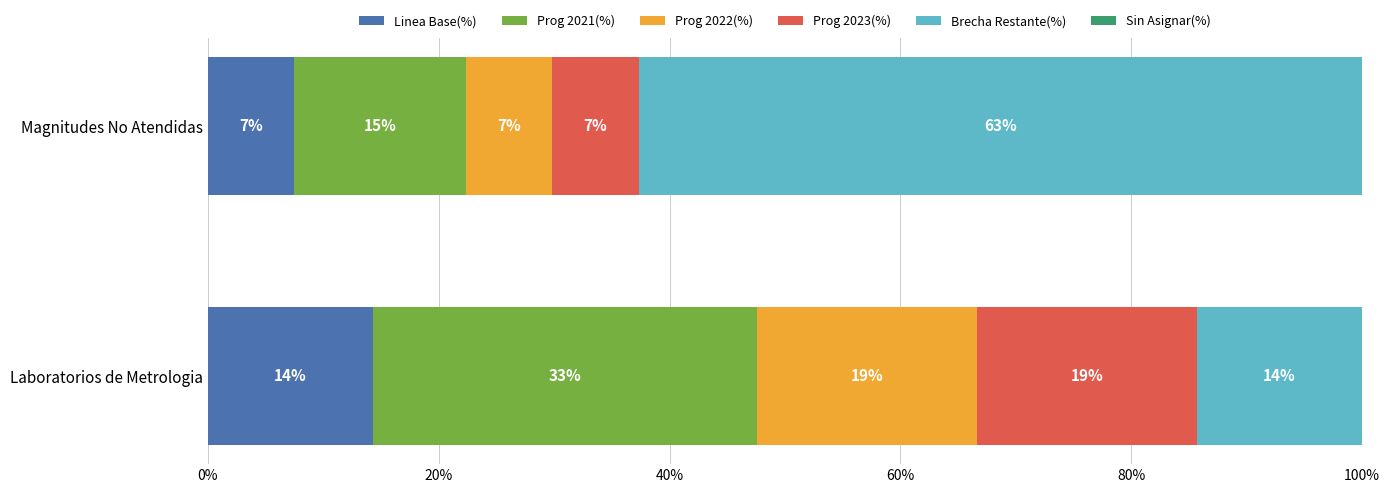

Which series has the largest range (max minus min)?

Brecha Restante(%)